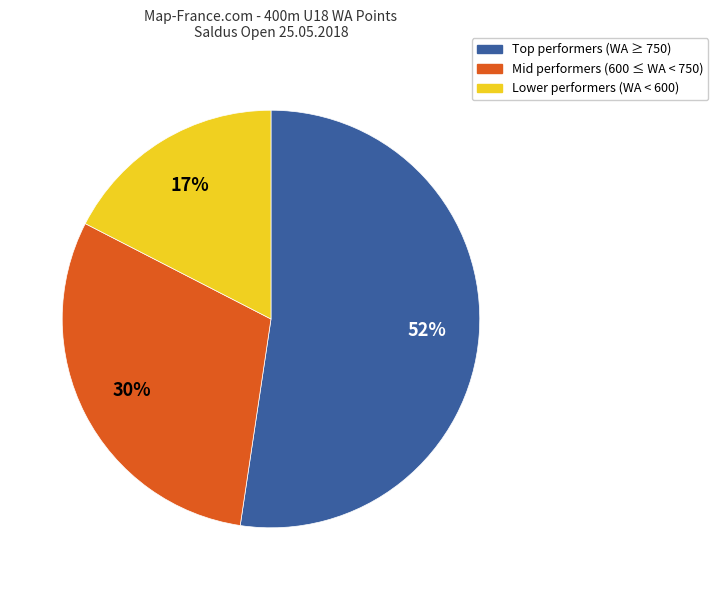

Combined, do Lower performers (WA < 600) and Mid performers (600 ≤ WA < 750) account for over 50%?

No